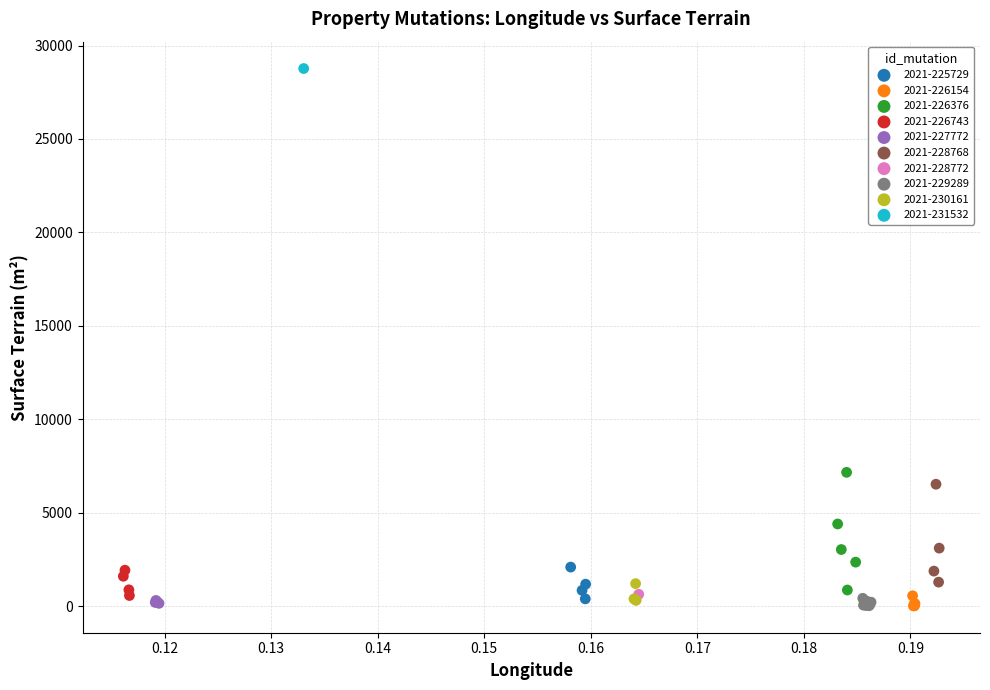

What are all the series names shown in the legend?

2021-225729, 2021-226154, 2021-226376, 2021-226743, 2021-227772, 2021-228768, 2021-228772, 2021-229289, 2021-230161, 2021-231532